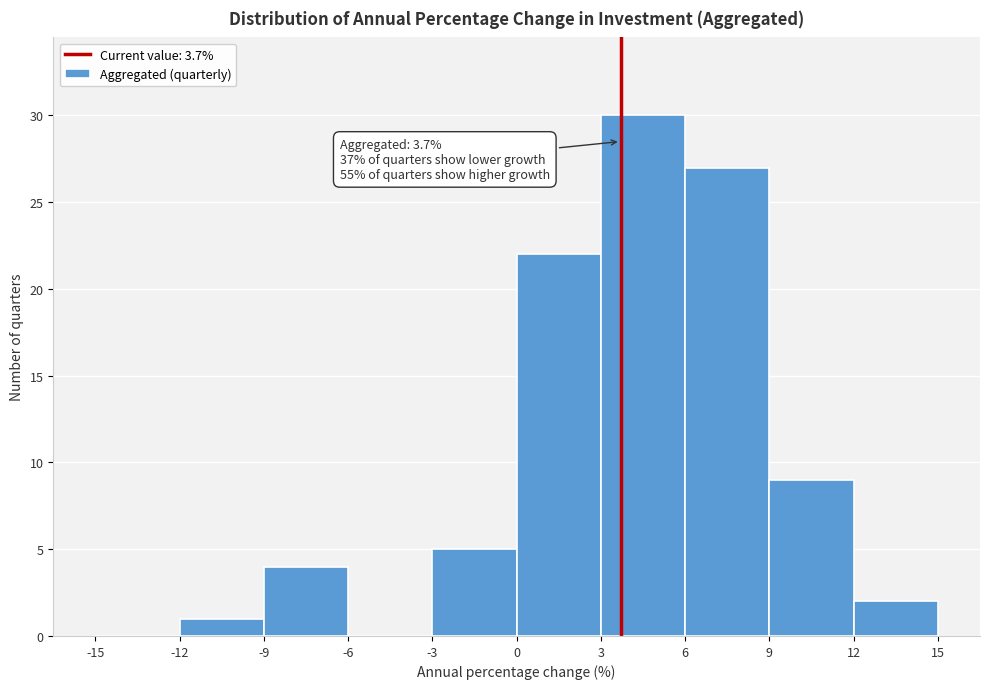

Which range on the x-axis has the tallest bar?

3 to 6